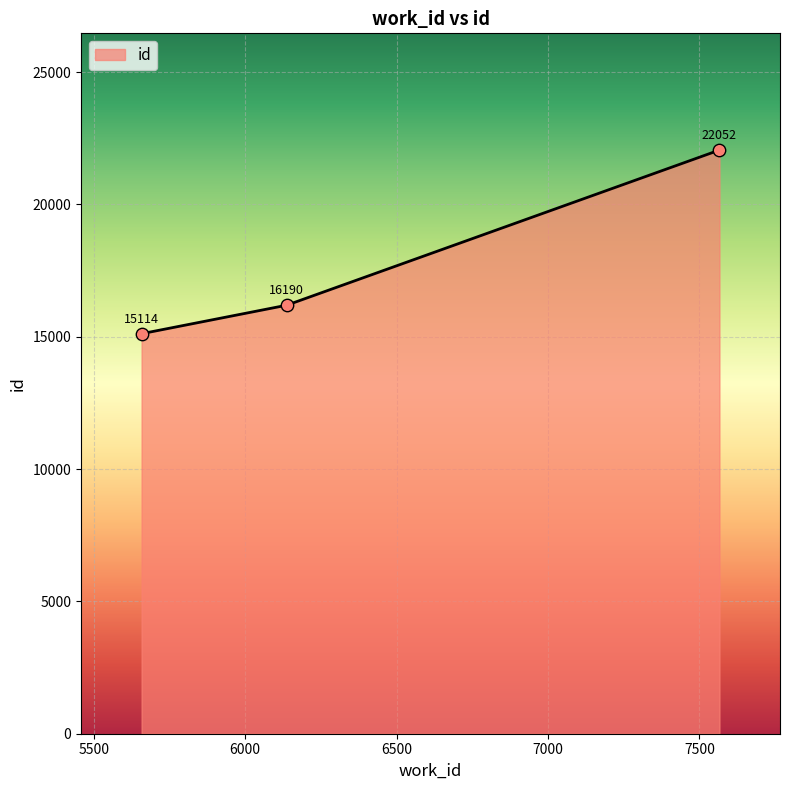

What is the difference between the maximum and minimum values?

6938